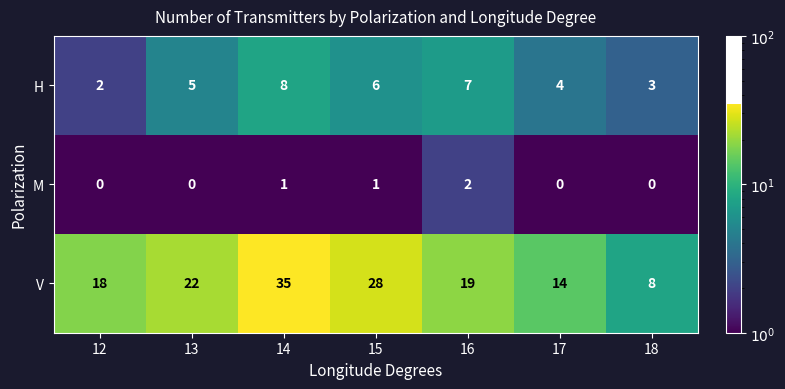

List the series in order of their overall mean, lowest first.

M, H, V